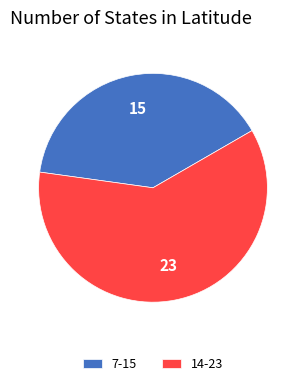

Count the number of slices in the pie.

2